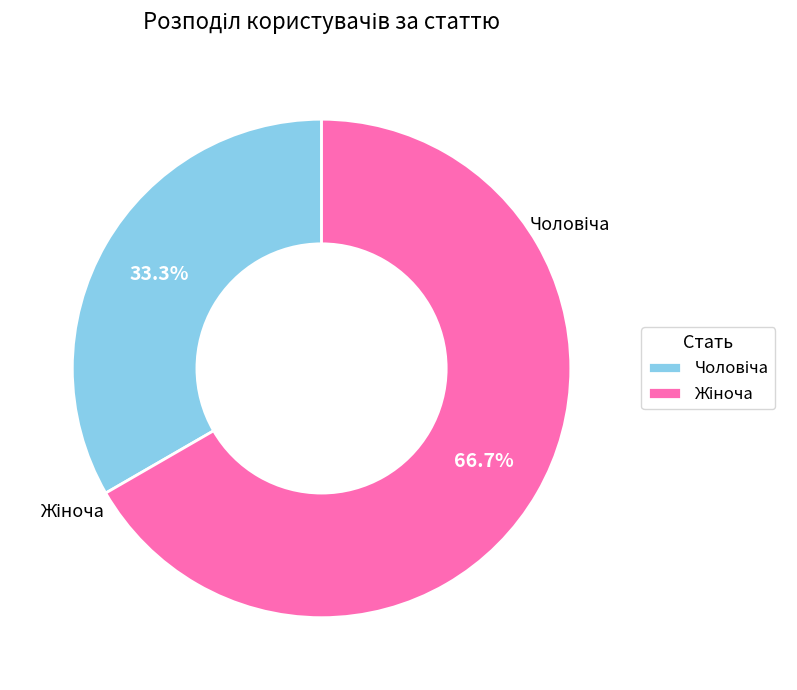

Does Жіноча account for over 50% of the chart?

Yes